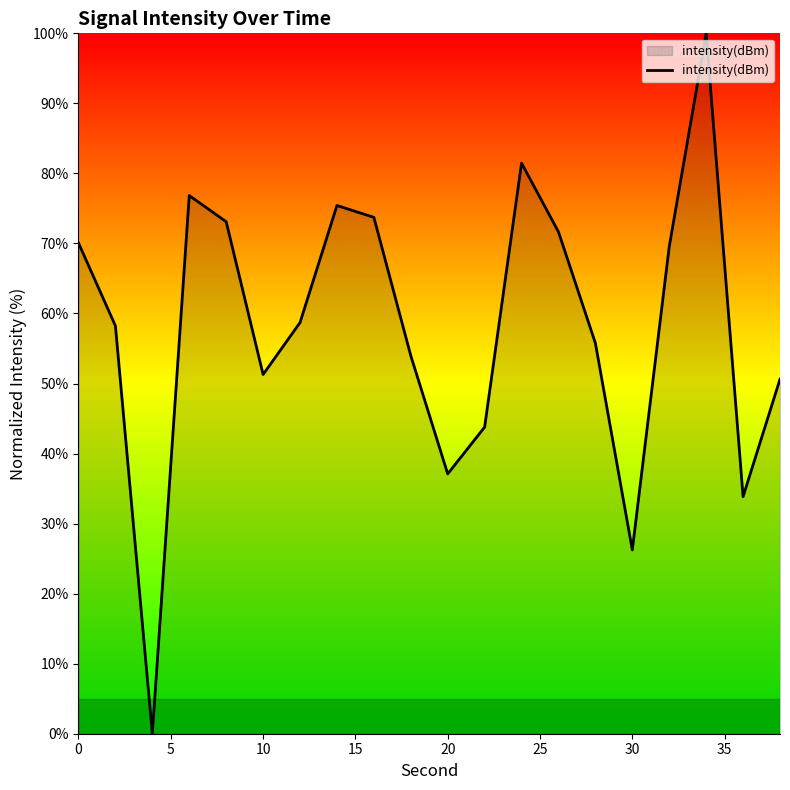

What is the greatest value displayed?

100.0